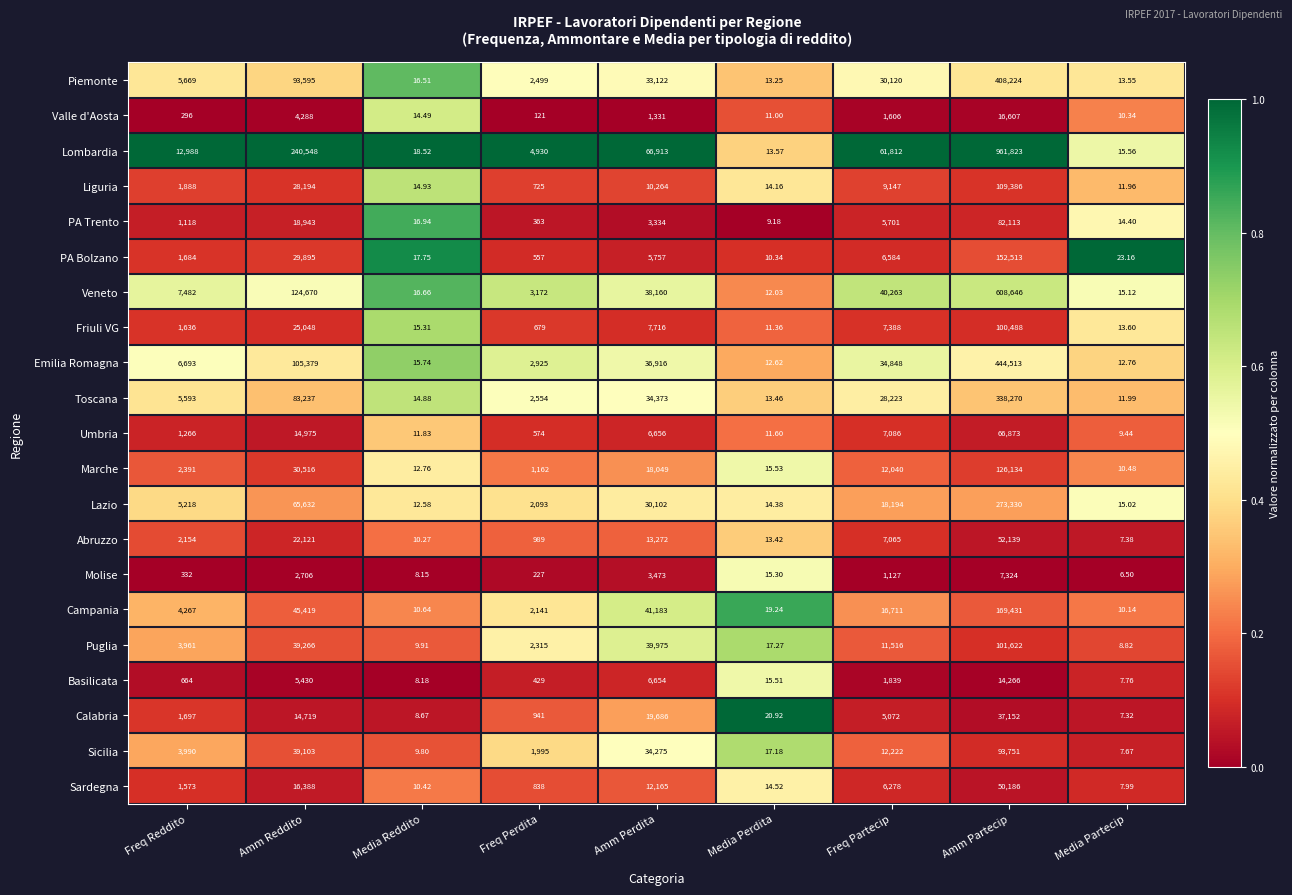

Is the value of PA Bolzano at Amm Partecip greater than the value of Lazio at Media Partecip?

Yes